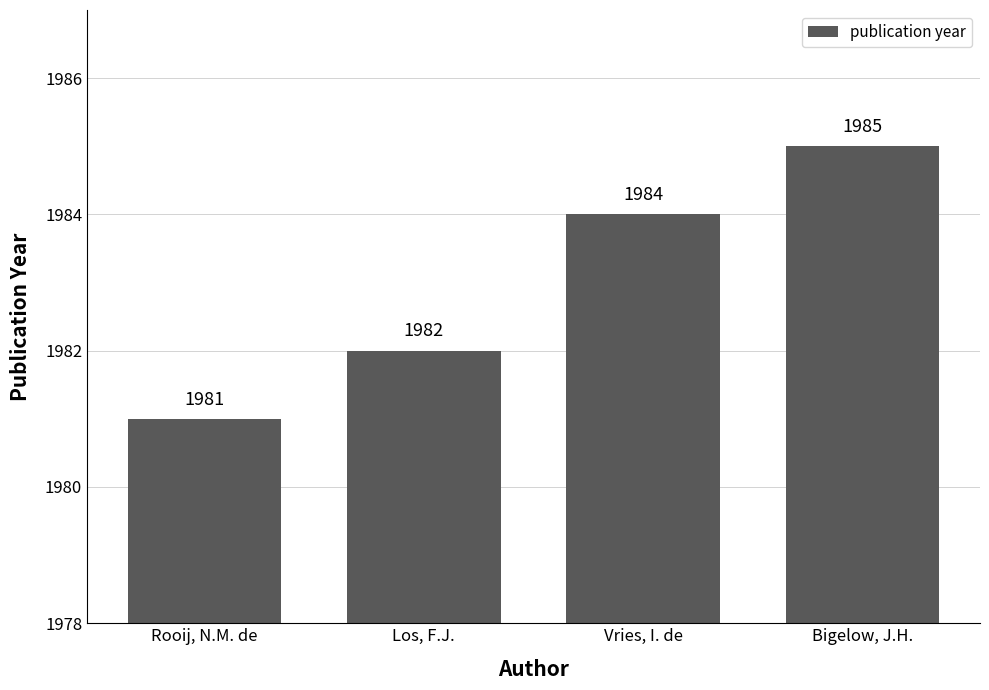

What is the label of the 3rd bar from the left?

Vries, I. de